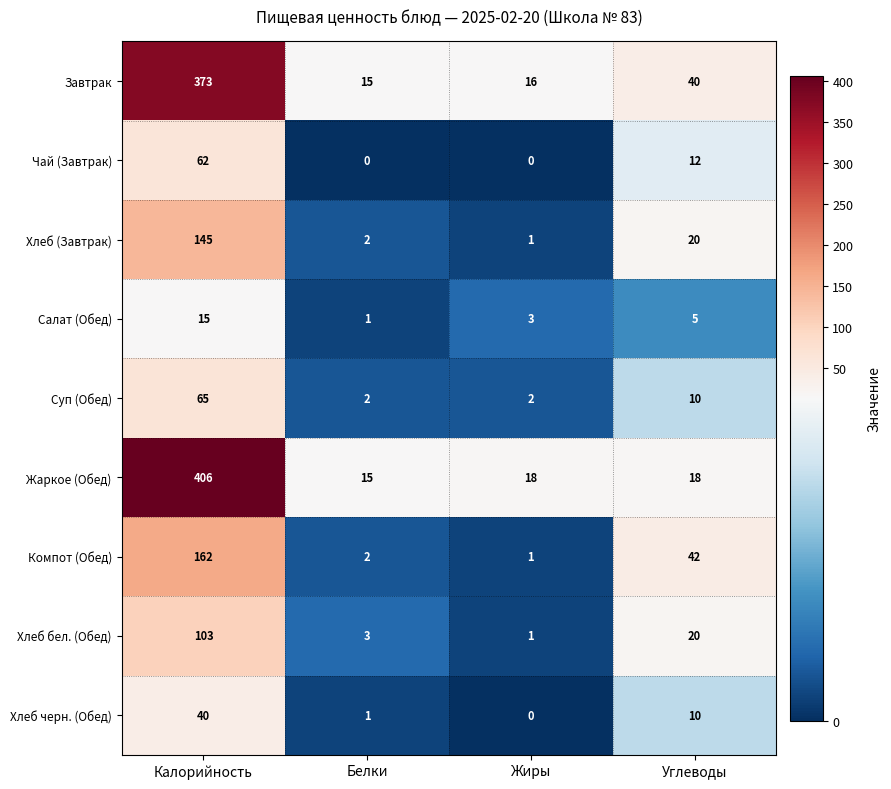

Which series has the largest range (max minus min)?

Жаркое (Обед)